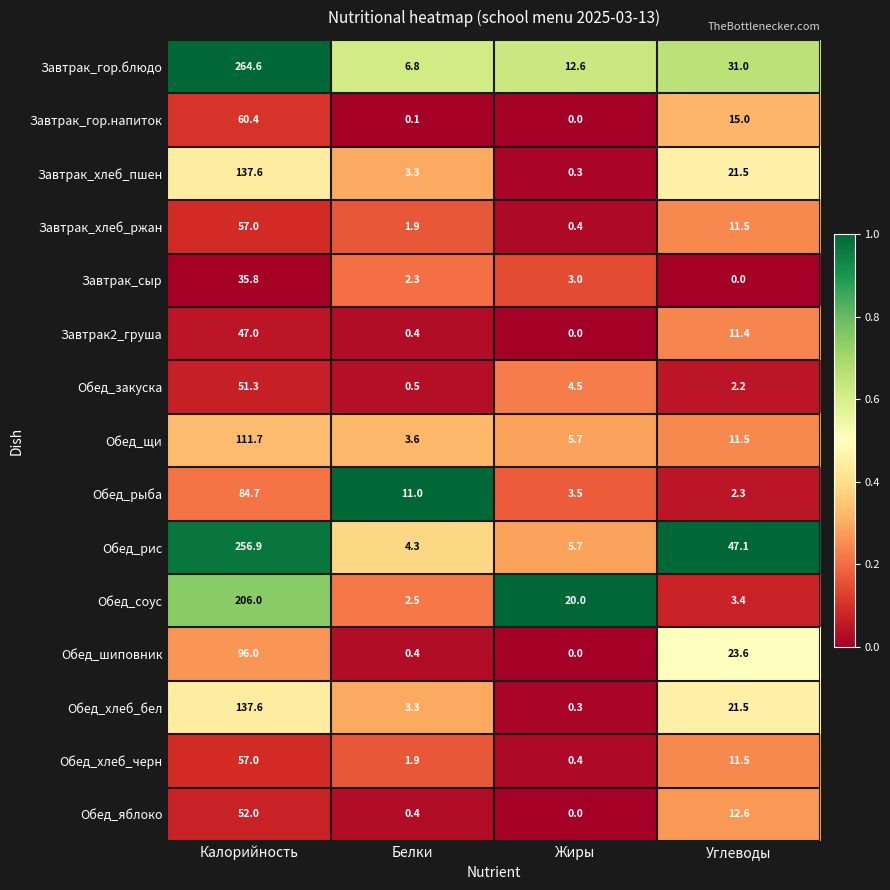

True or false: Обед_рыба has a value of 2.3 at Углеводы.

True